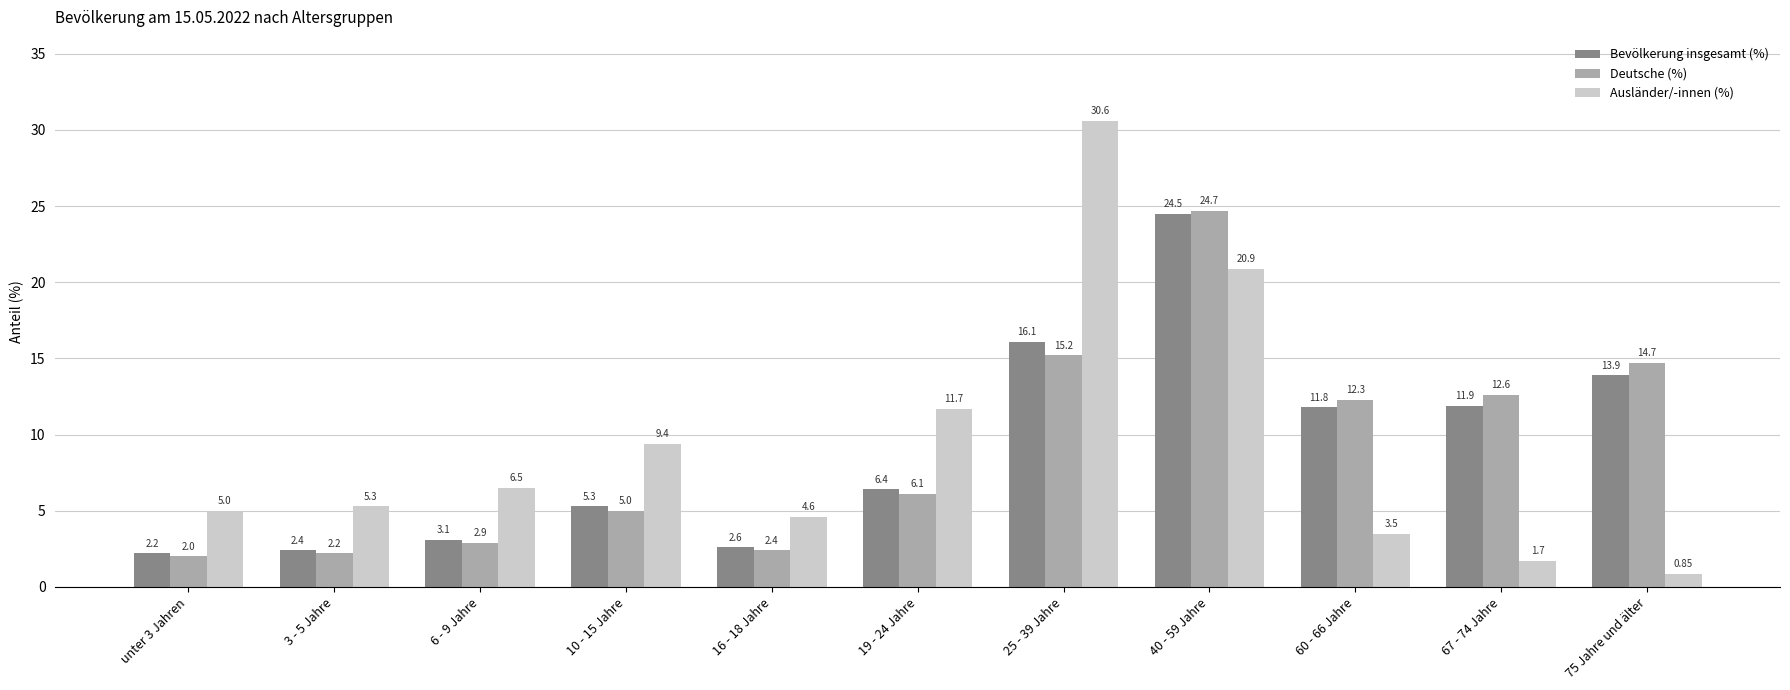

What is the difference between the maximum and minimum values in the Bevölkerung insgesamt (%) series?

22.3